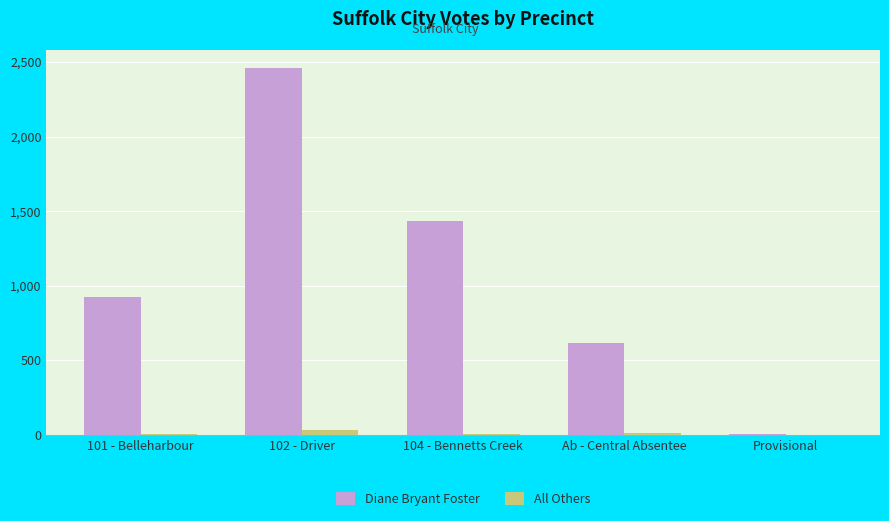

Which category has the highest value across all series?

102 - Driver